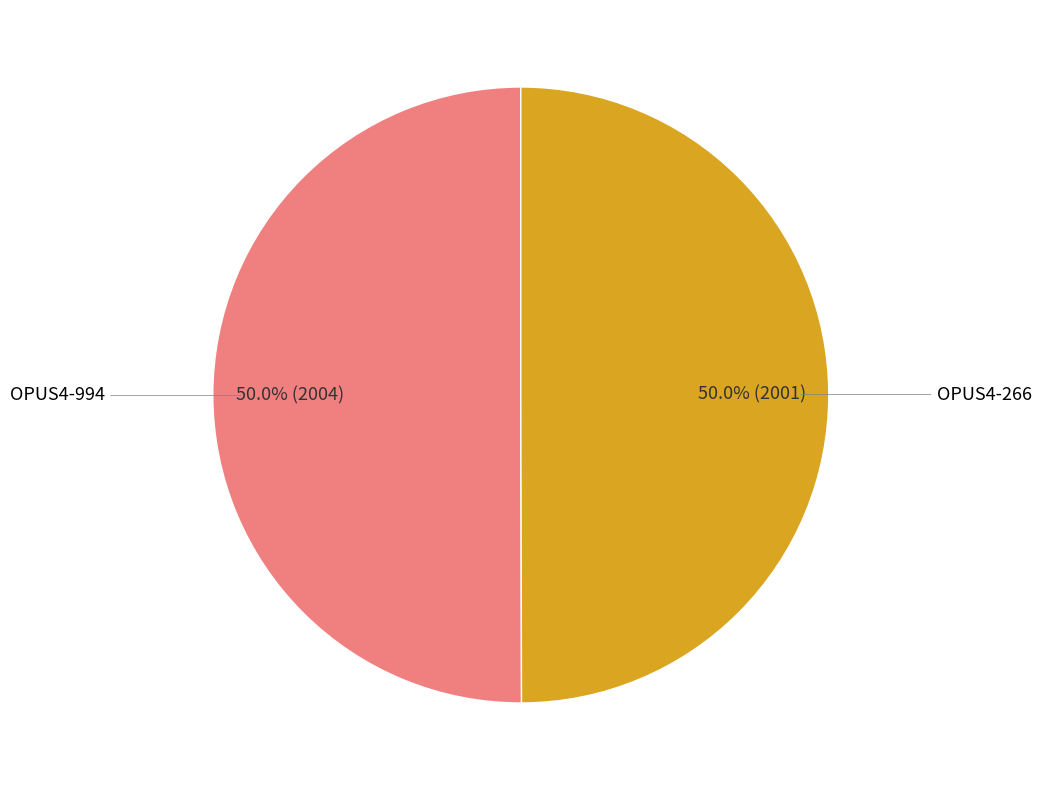

How many segments does this pie chart have?

2